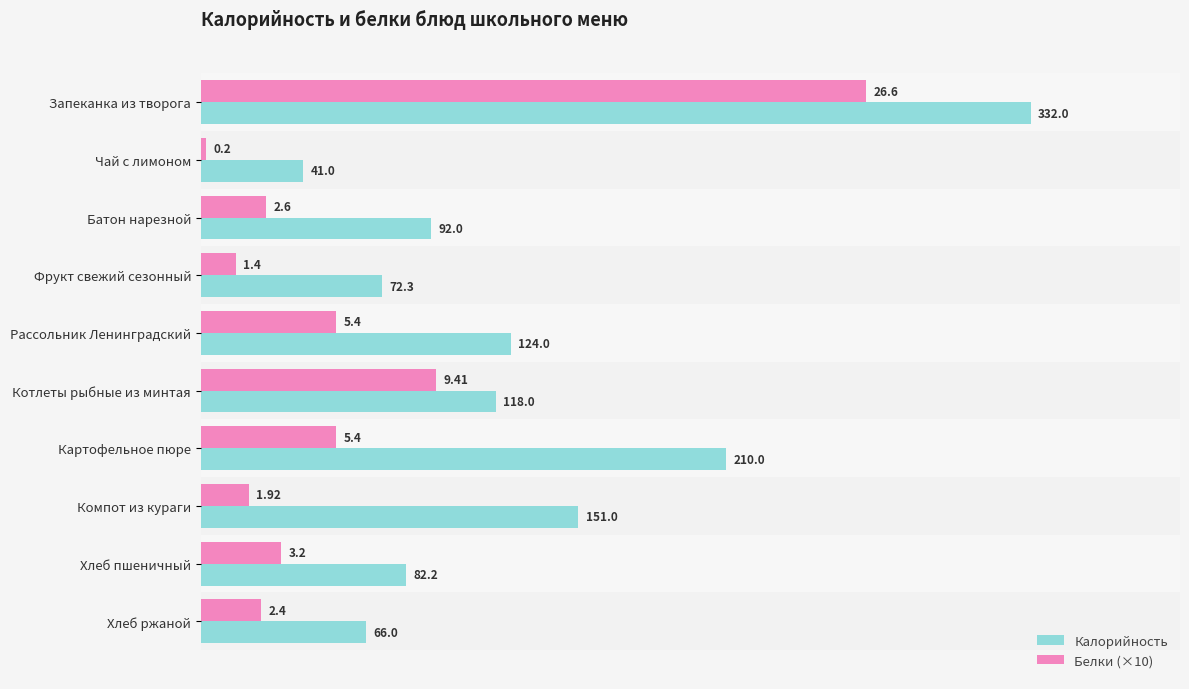

What is the average value of the Белки (×10) series?

58.5